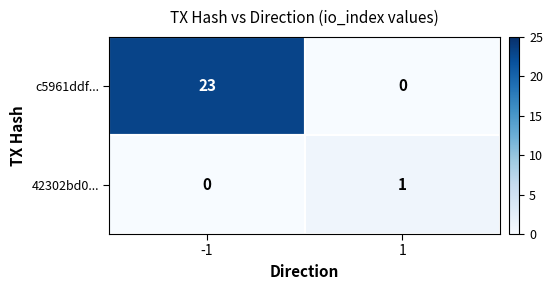

What is the maximum value shown in the chart?

23